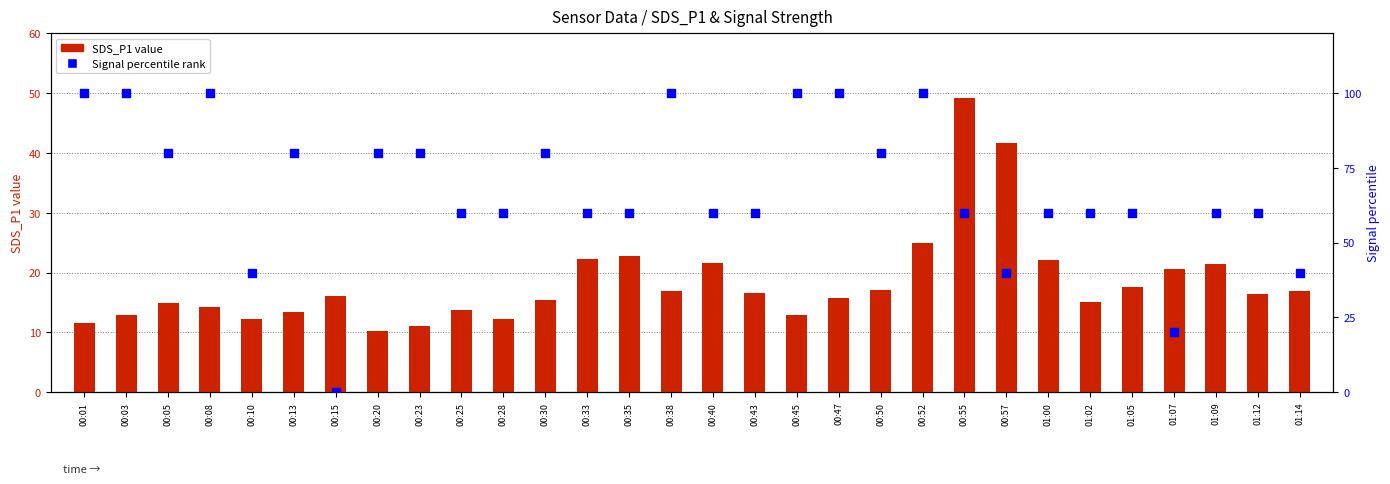

Which series has the largest total across all categories?

Signal percentile